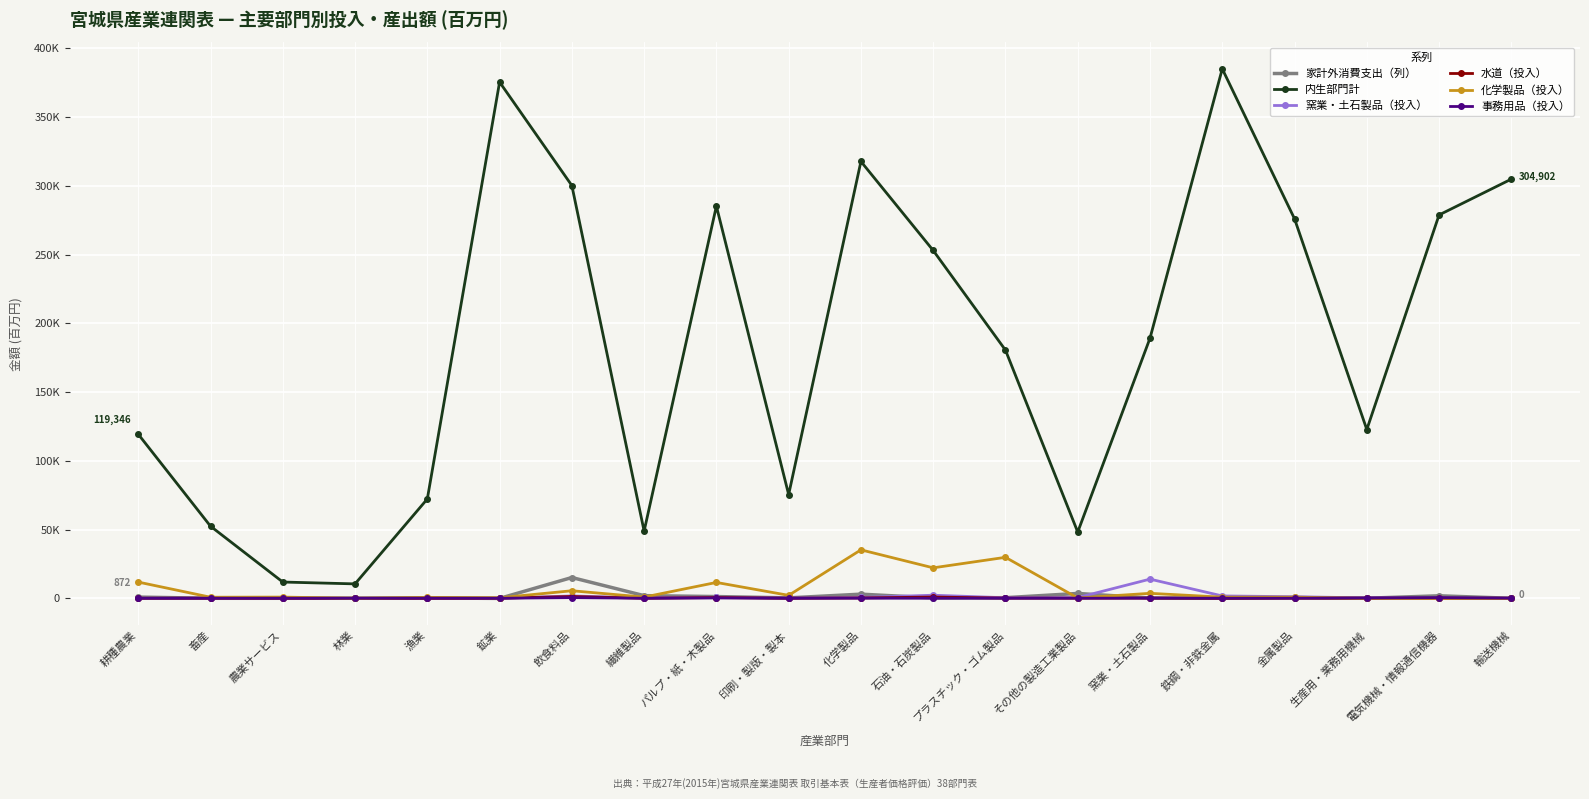

After their last crossing, which series has the higher values: 化学製品（投入） or 窯業・土石製品（投入）?

窯業・土石製品（投入）